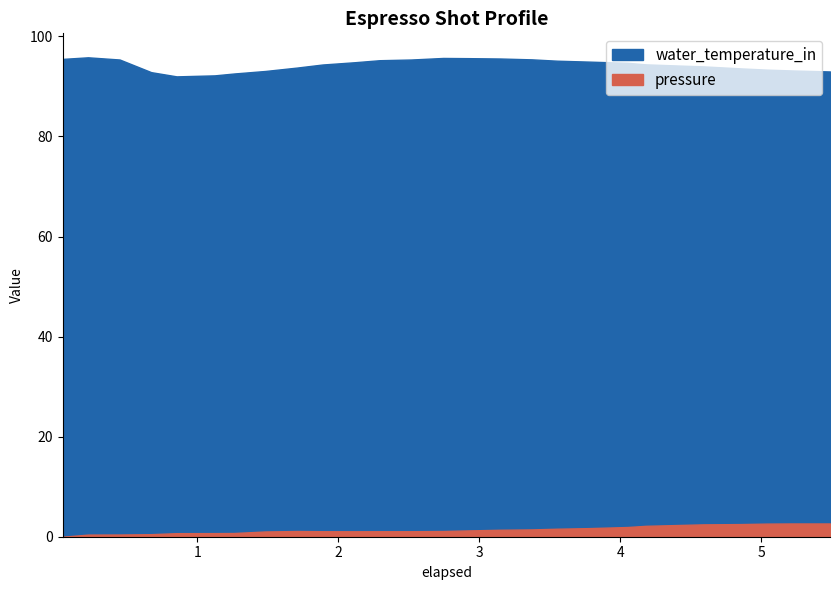

How many values in the water_temperature_in series exceed 94?

17